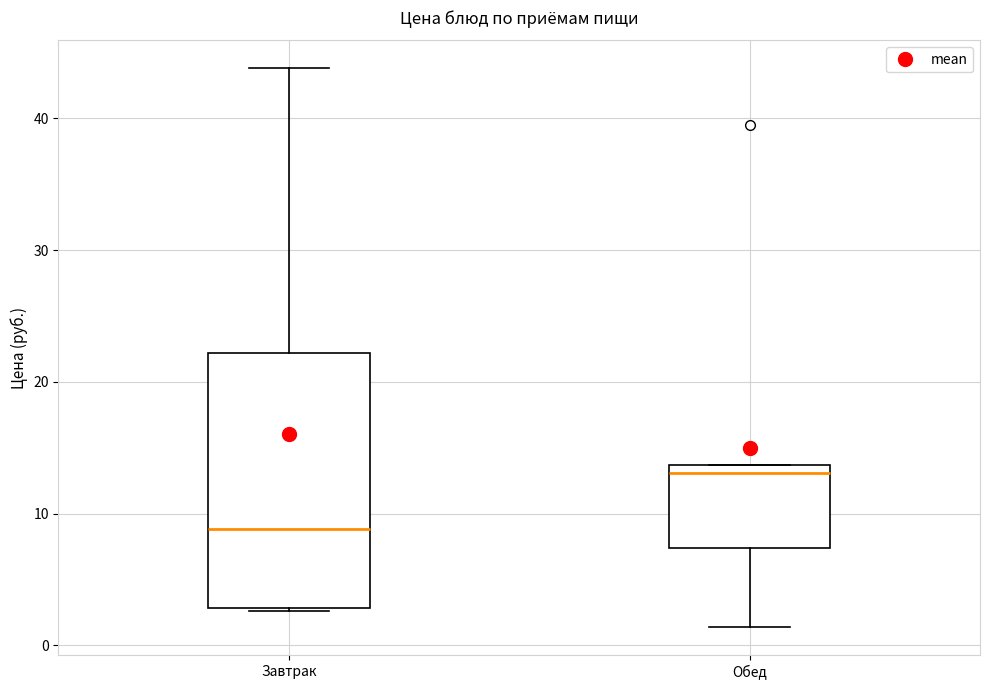

Where is the upper edge of the box for Завтрак on the y-axis? The values are not printed on the chart, so give them approximately, as read against the axis.

22